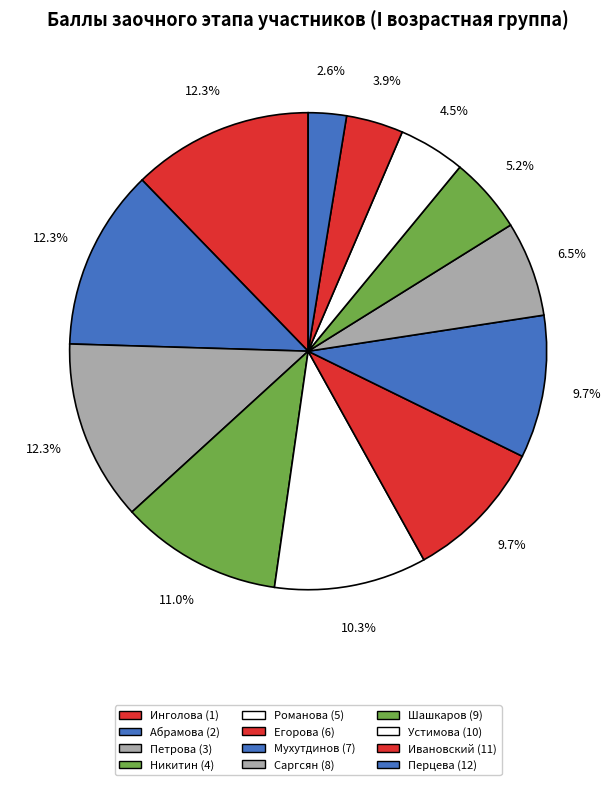

Rank the categories by value from highest to lowest.

Инголова (1), Абрамова (2), Петрова (3), Никитин (4), Романова (5), Егорова (6), Мухутдинов (7), Саргсян (8), Шашкаров (9), Устимова (10), Ивановский (11), Перцева (12)